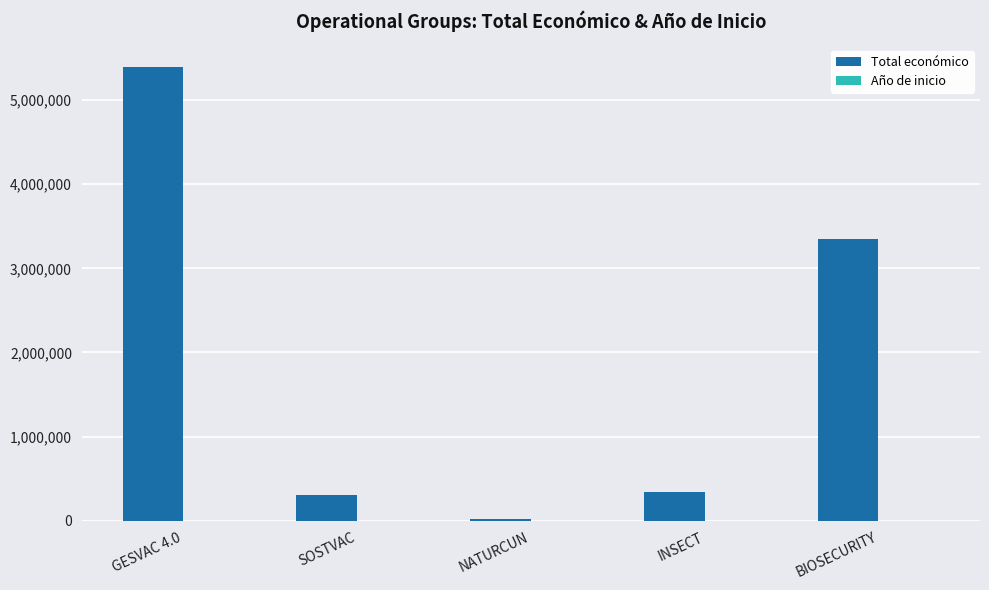

The value of Total económico at INSECT is 600346. True or false?

False